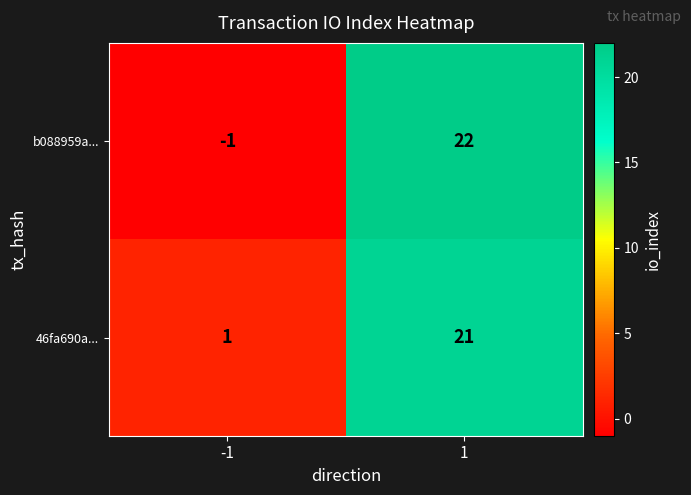

The value of 46fa690a... at 1 is 9. True or false?

False